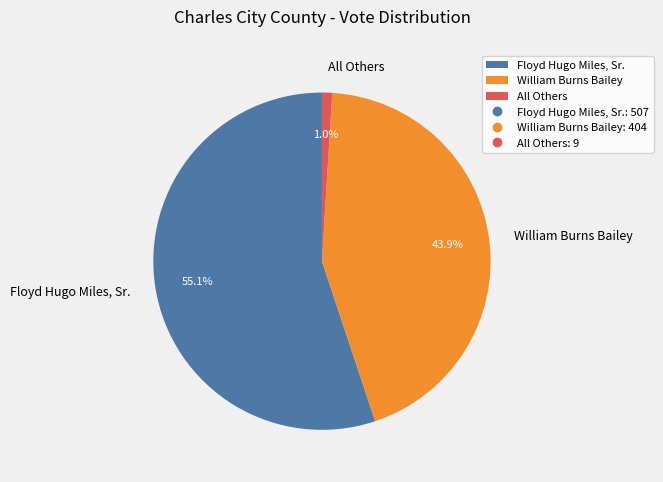

Is the sum of Floyd Hugo Miles, Sr. and All Others greater than half?

Yes